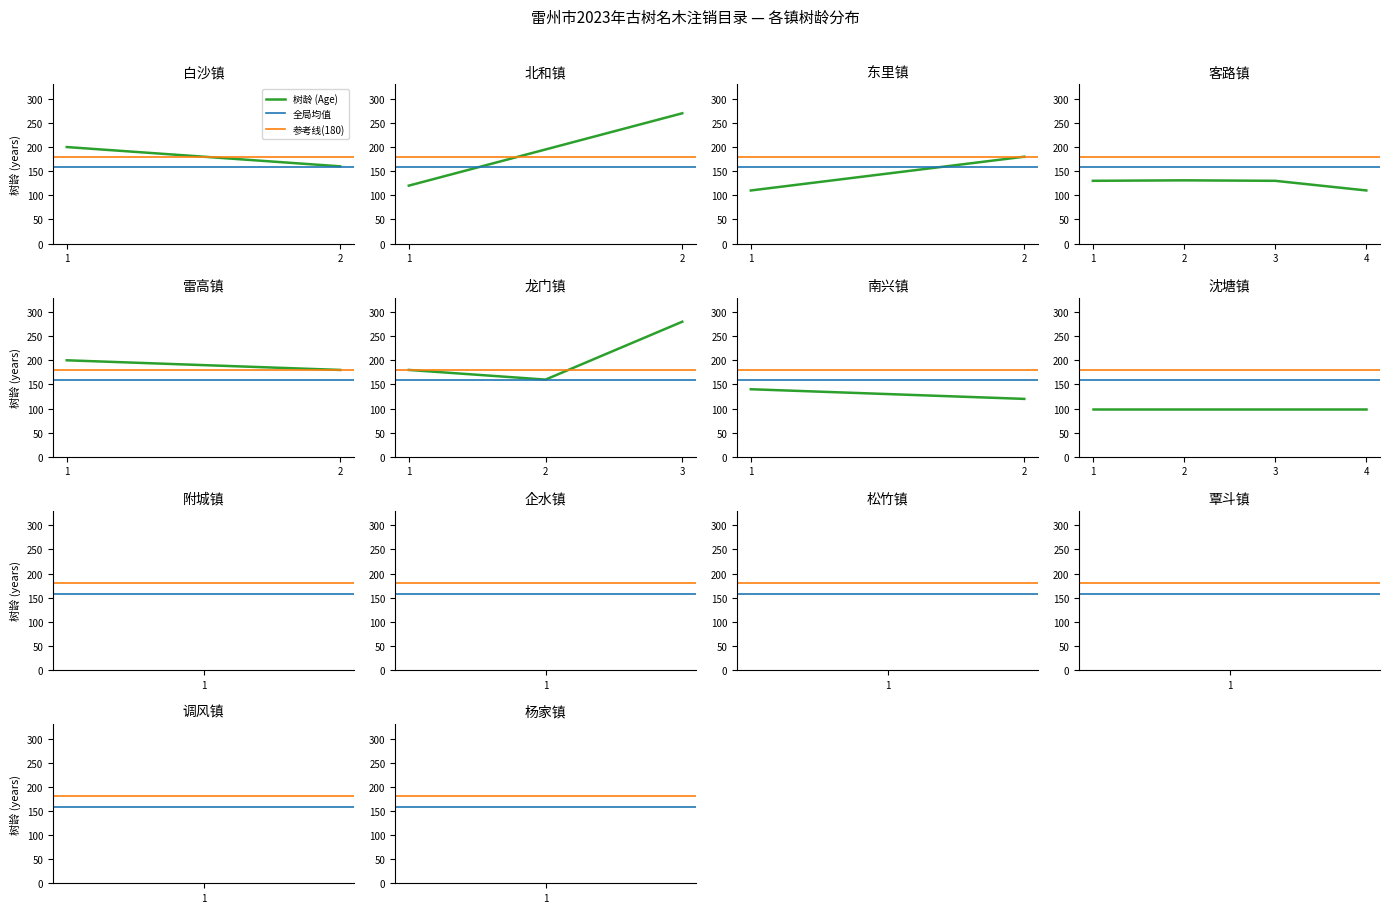

True or false: 树龄 (Age) has more than 2 interior local peaks.

True